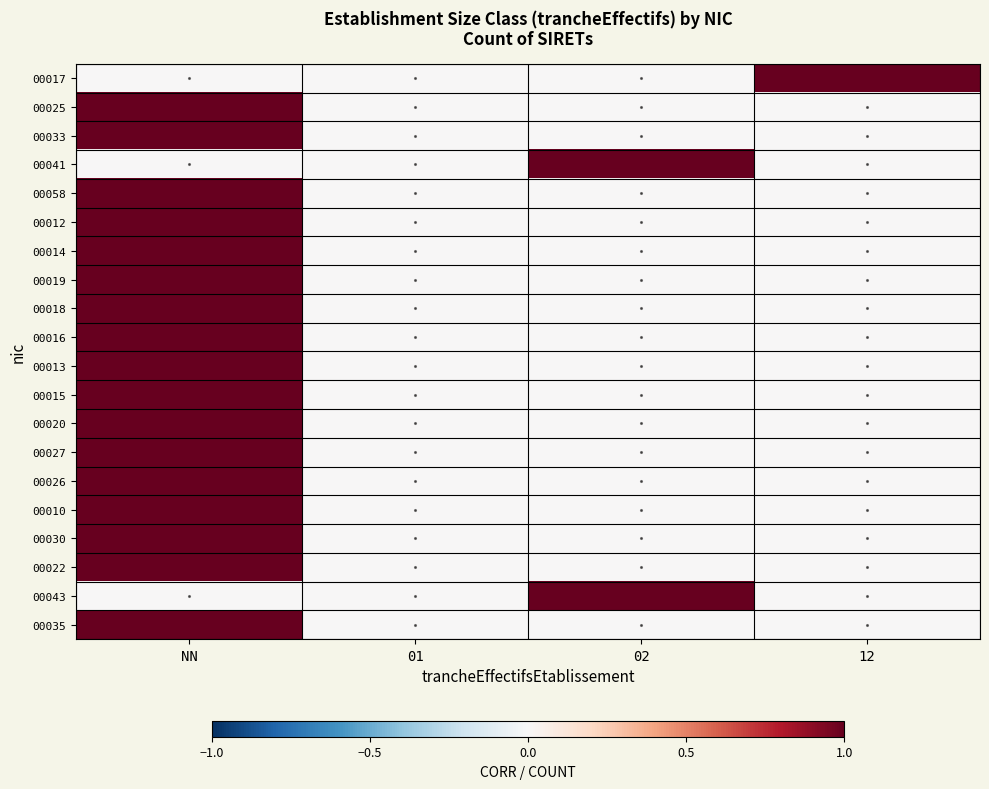

At 12, list the series in order from largest to smallest.

00017, 00025, 00033, 00041, 00058, 00012, 00014, 00019, 00018, 00016, 00013, 00015, 00020, 00027, 00026, 00010, 00030, 00022, 00043, 00035